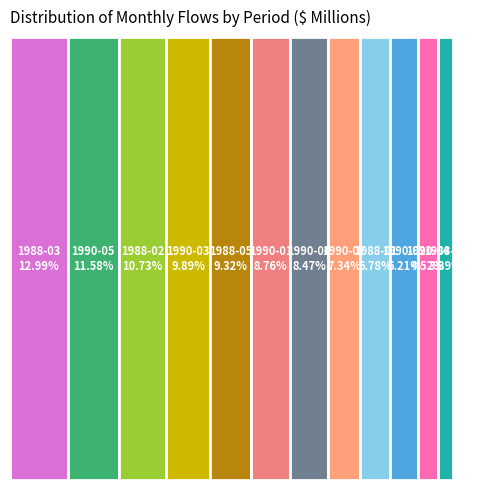

What is the smallest slice in the pie chart?

1988-04